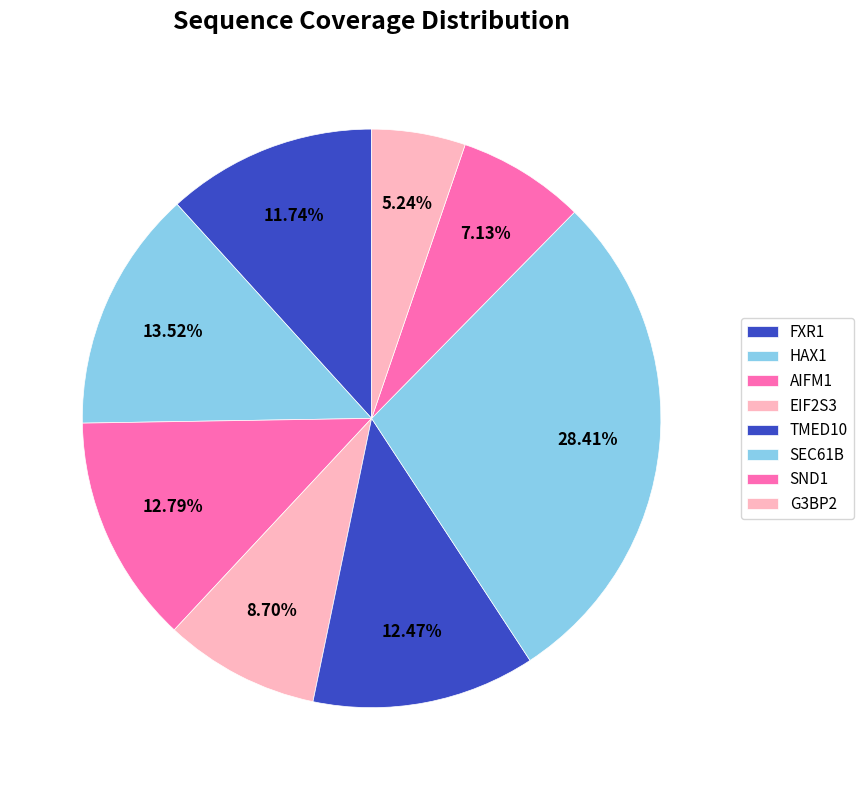

How many slices are in this pie chart?

8